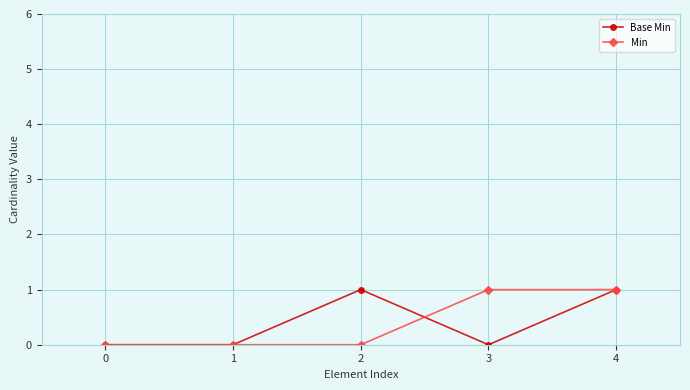

True or false: Min has more than 2 interior local peaks.

False